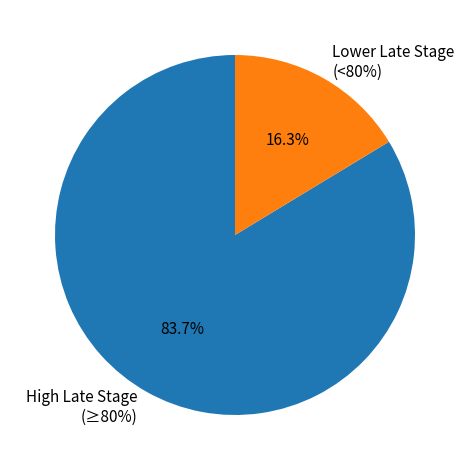

Is it true that Lee County is 1% of the pie?

False